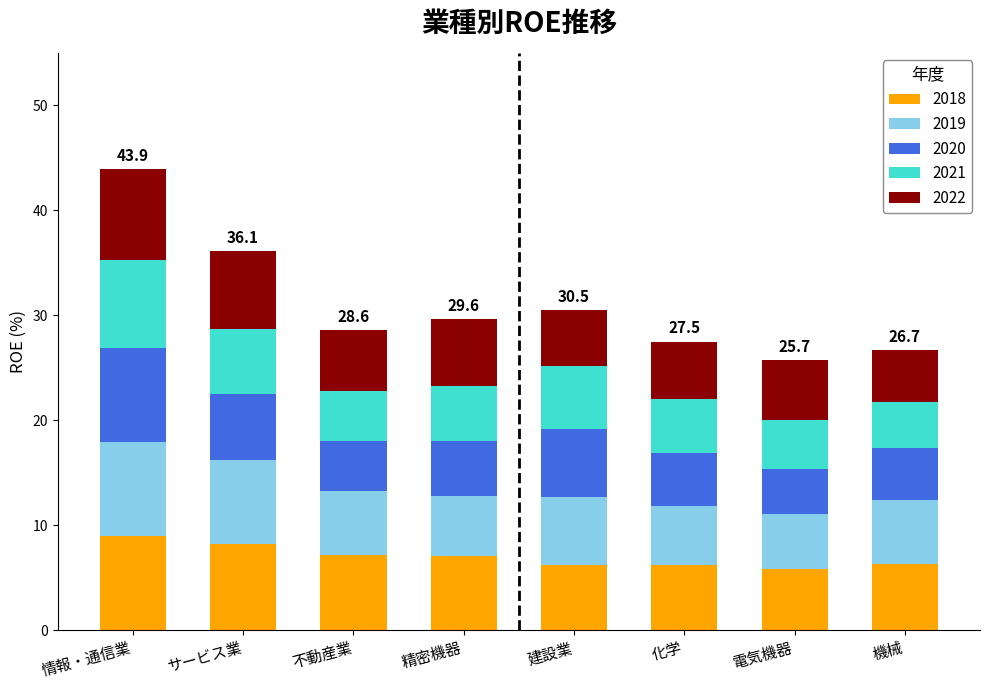

How many values in the 2018 series exceed 7?

4